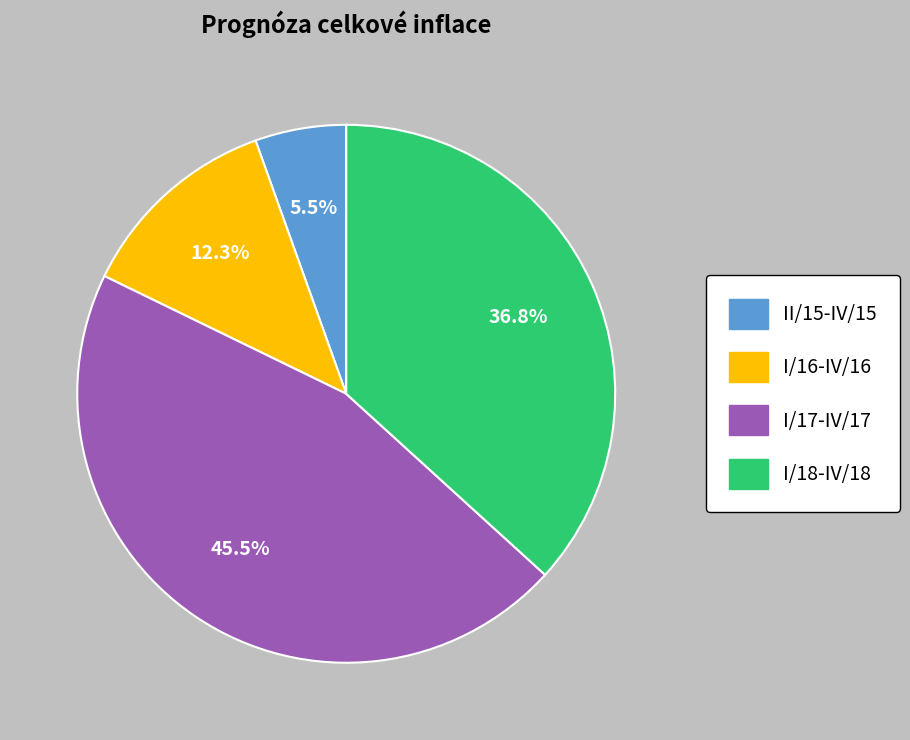

Does I/18-IV/18 account for over 50% of the chart?

No